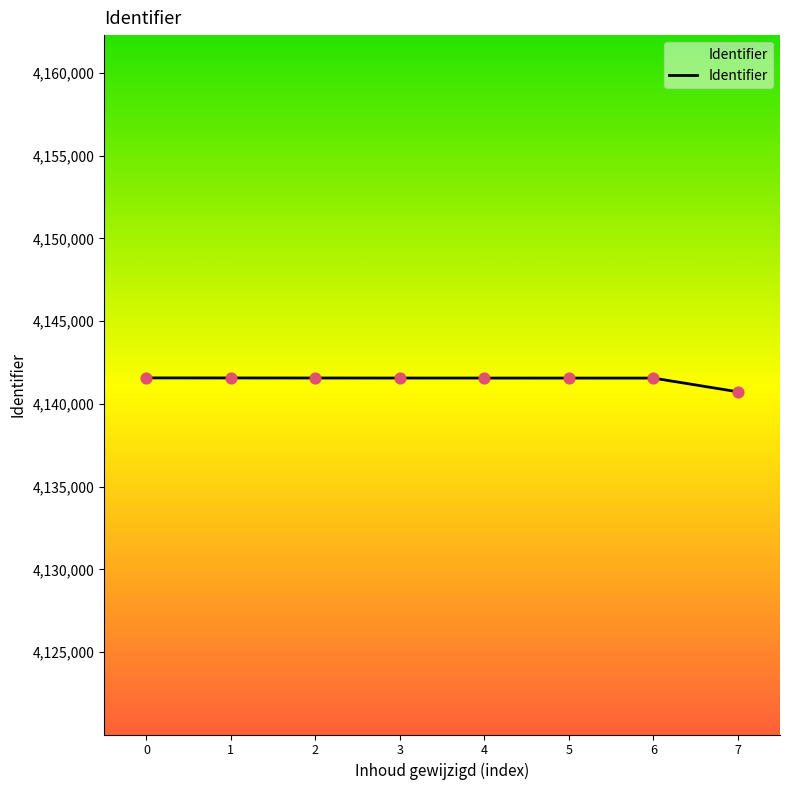

What is the change in value from 1 to 7?

-836